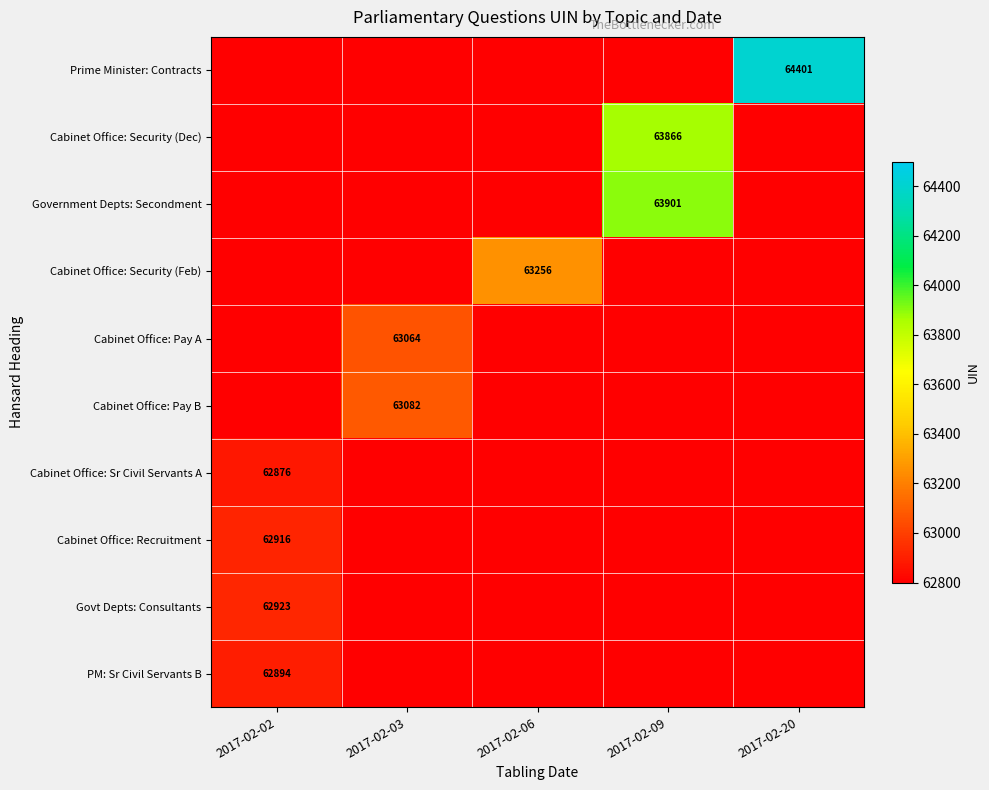

What is the maximum value shown in the chart?

64401